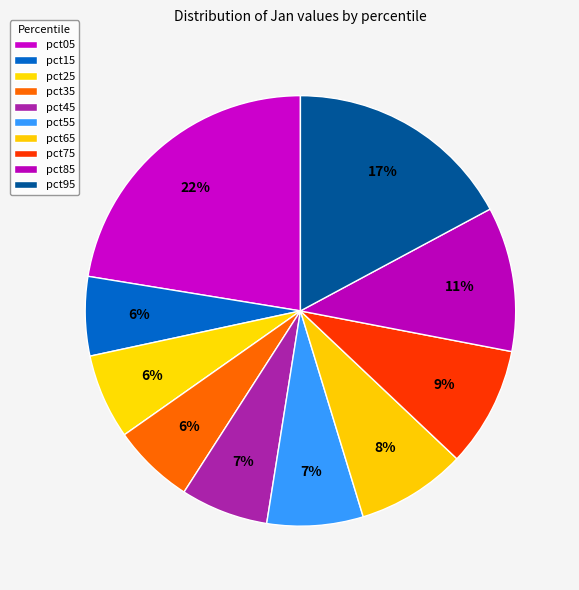

How many slices are in this pie chart?

10